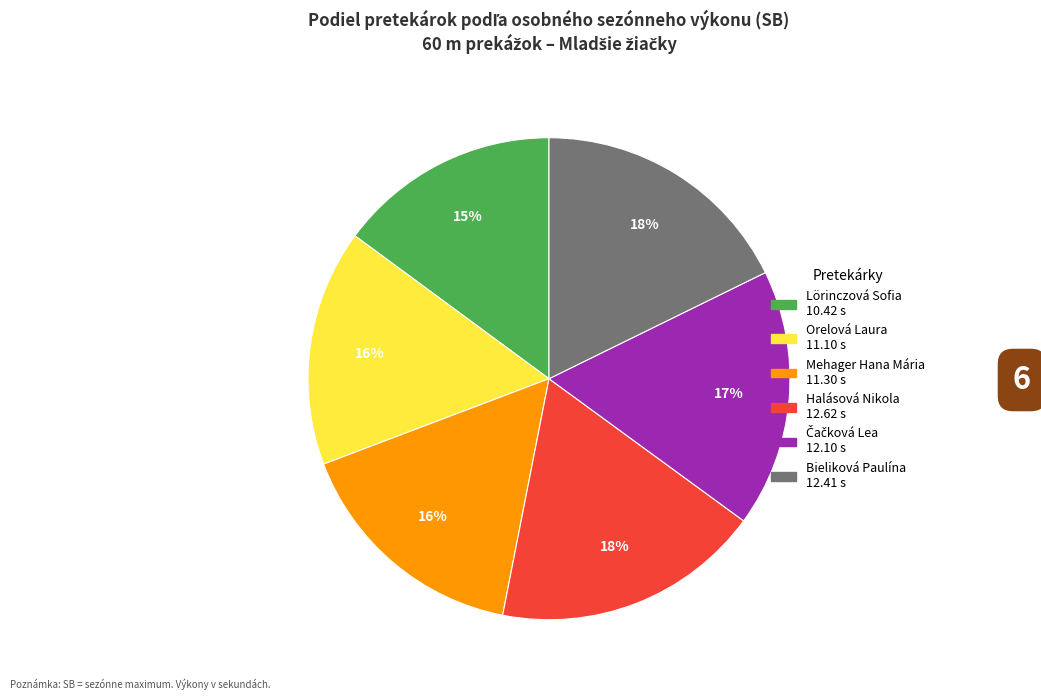

What percentage is the Halásová Nikola slice, to the nearest percent?

18%